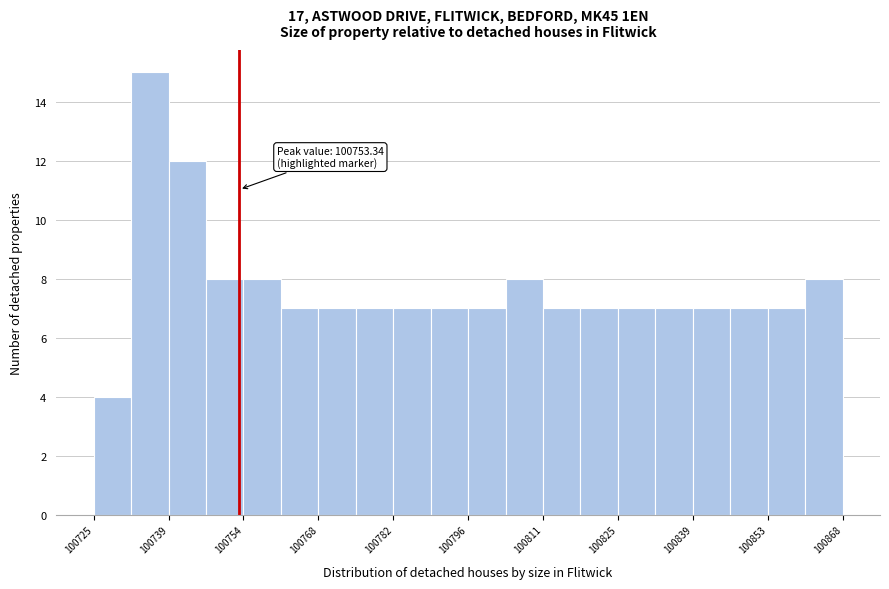

Read against the x-axis, roughly where is the centre of the tallest bar?

100736